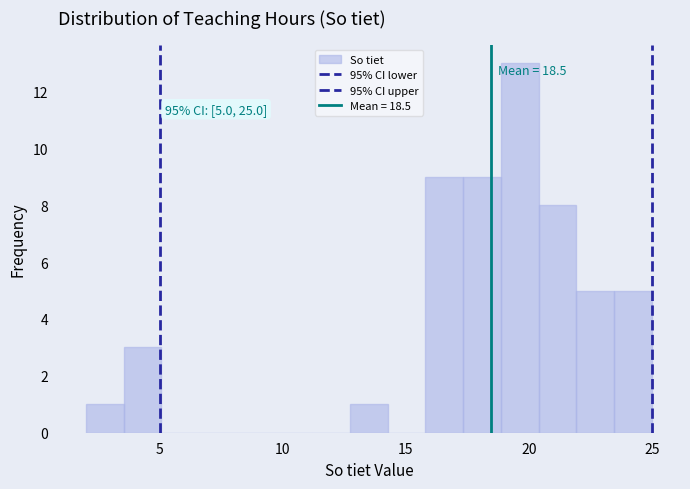

Read against the x-axis, roughly where is the centre of the tallest bar?

19.5